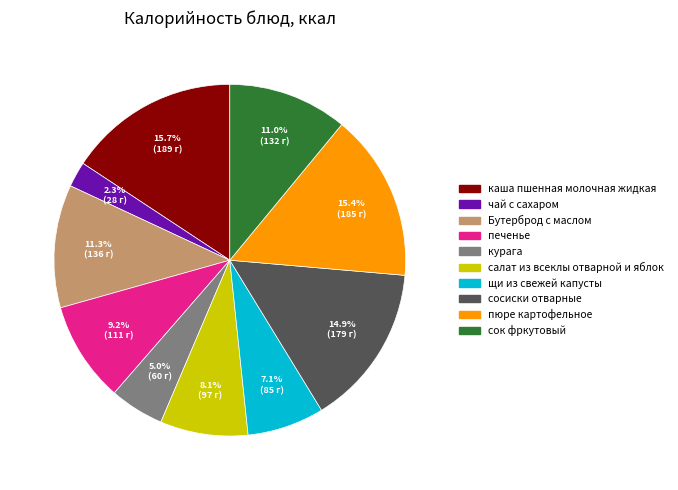

To the nearest percent, what portion does сок фркутовый represent?

11%